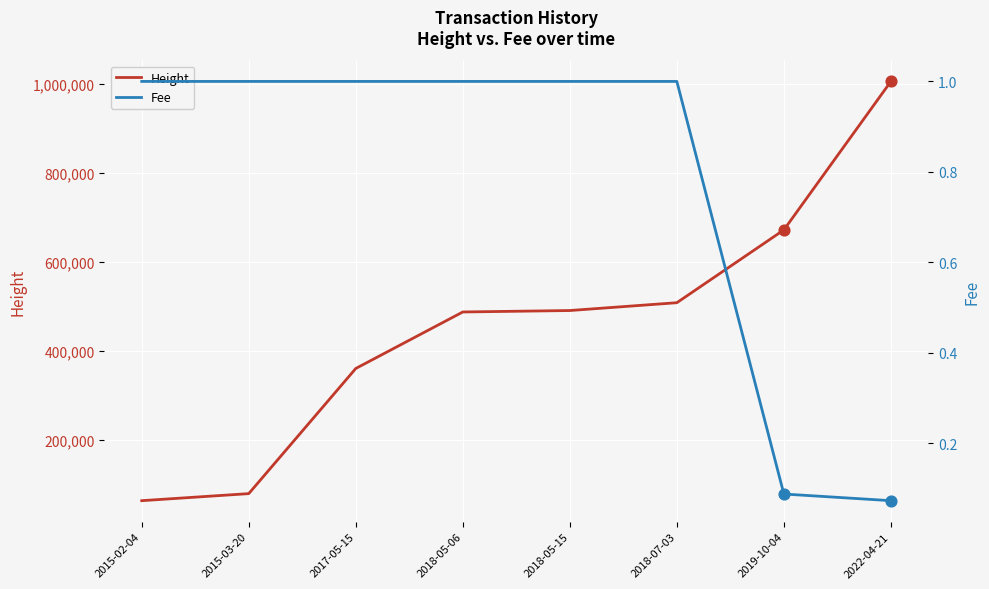

Which series has the largest Y range (max minus min)?

Height